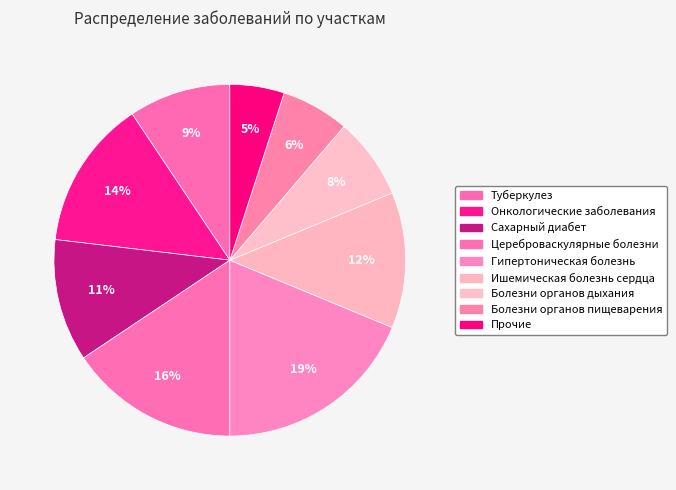

To the nearest percent, what is the difference between the largest and smallest slice percentages?

14%